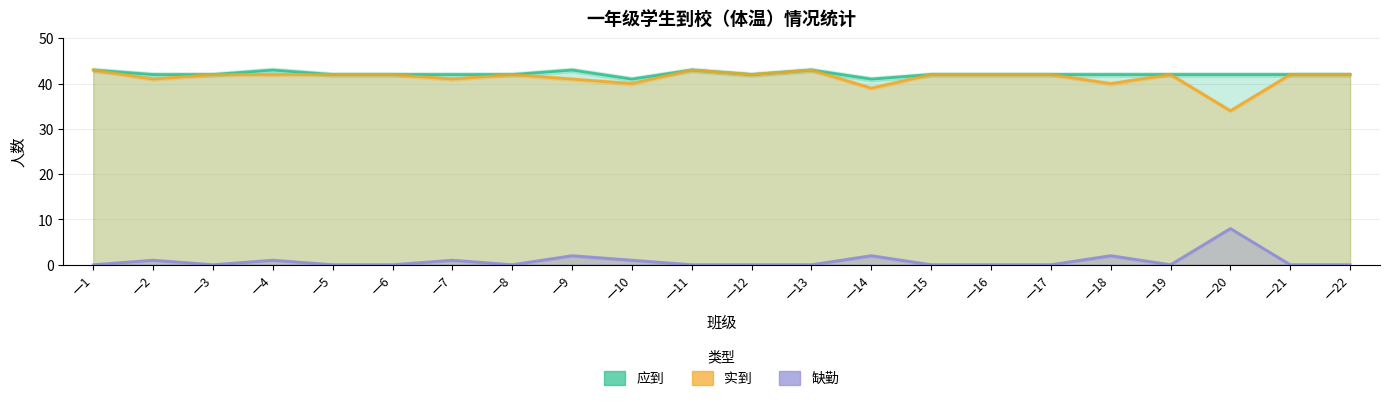

What is the value of the 应到 point at the 12th from the left?

42